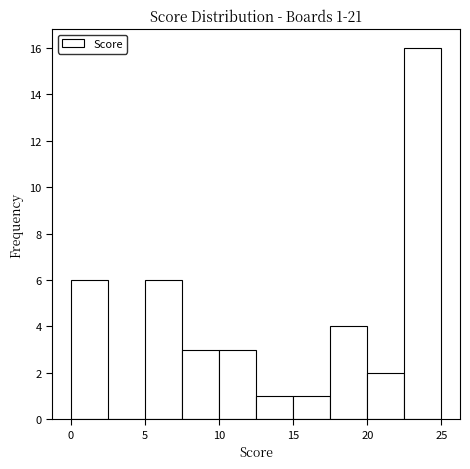

Which range on the x-axis has the tallest bar?

22.5 to 25.0